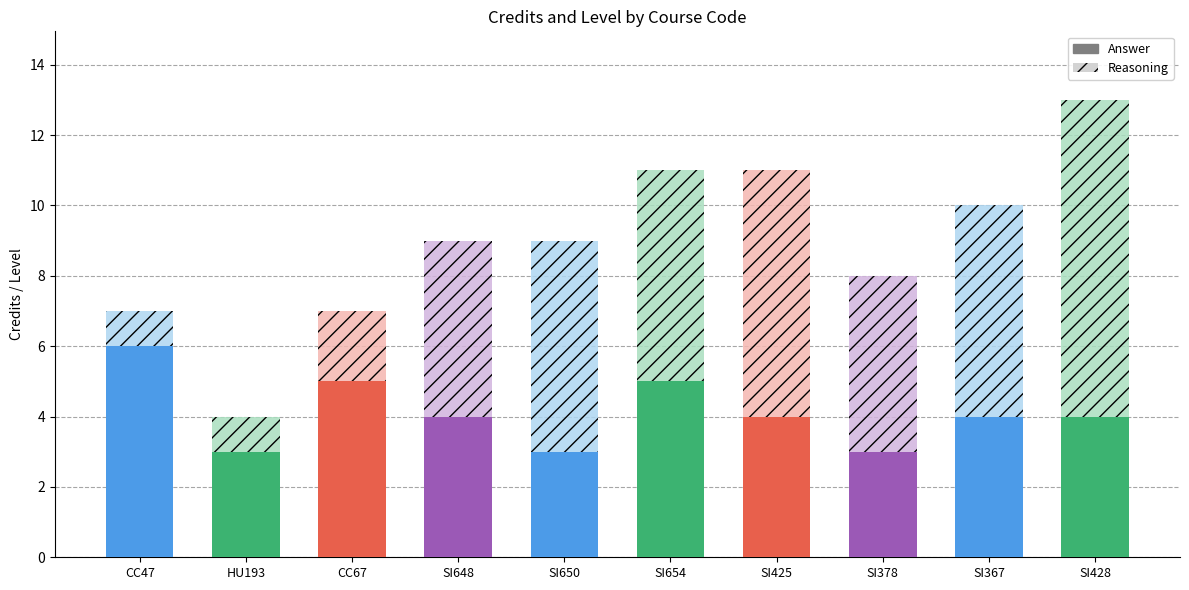

What is the difference between the highest and lowest values at HU193?

2